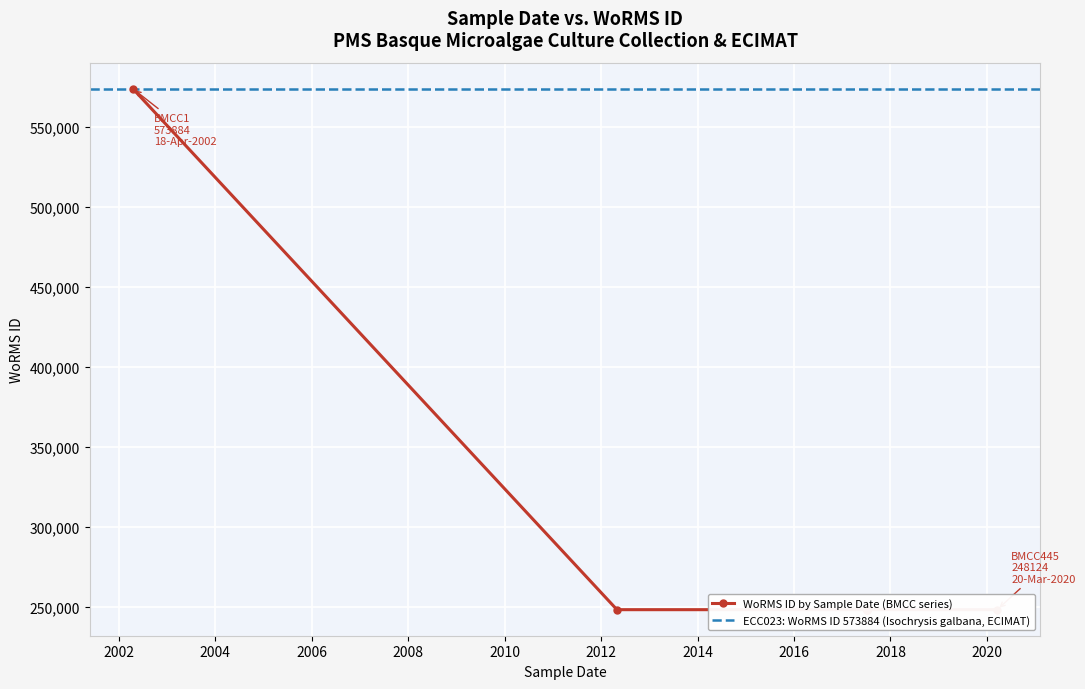

What is the label of the 7th point from the right?

04-07-2017